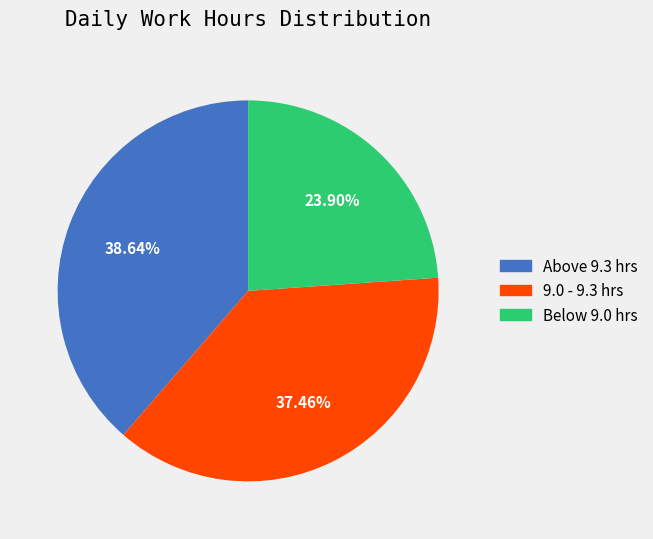

Is there any slice that represents more than half of the pie?

No